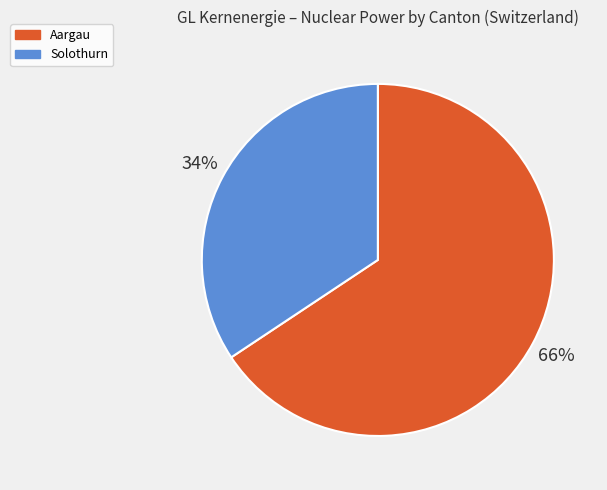

To the nearest percent, what is the combined percentage of Aargau and Solothurn?

100%